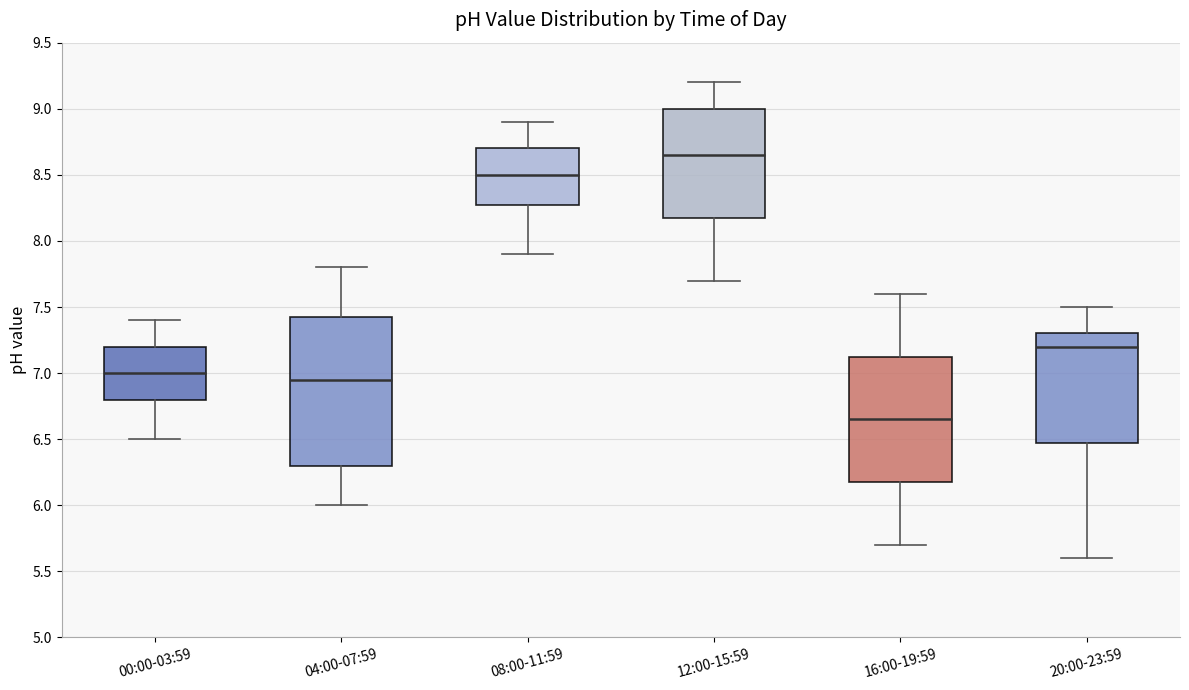

Comparing the boxes themselves (not the whiskers), which one is the tallest?

04:00-07:59